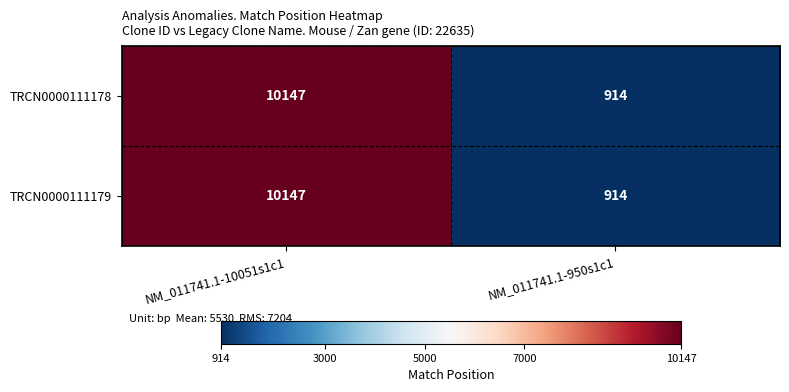

Is it true that TRCN0000111178 equals 914 at NM_011741.1-950s1c1?

True